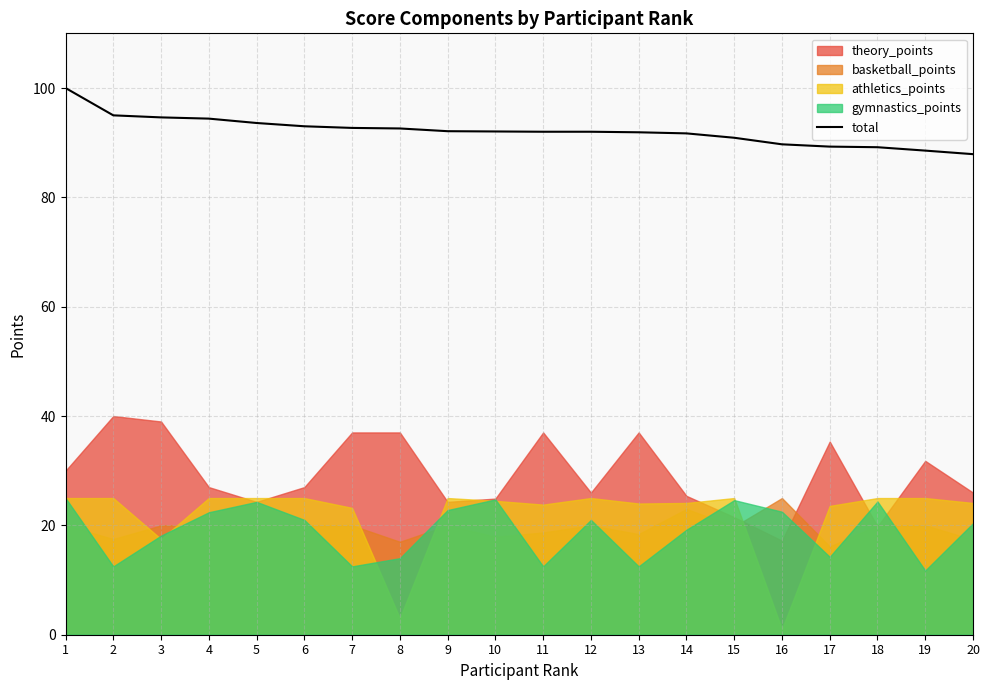

What is the value of the 7th point from the left?

92.7